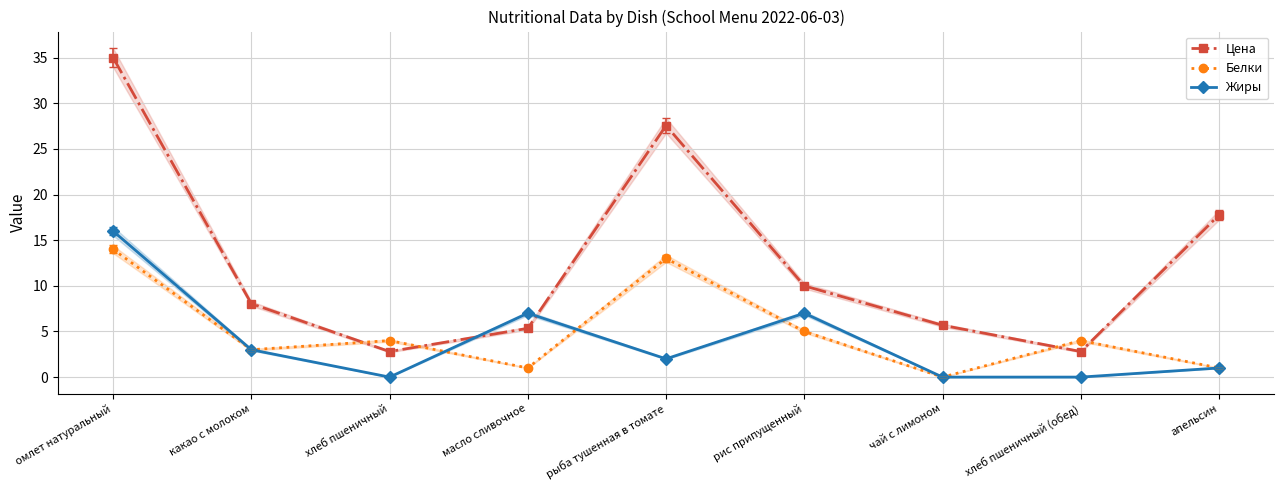

Which series changed the most between рыба тушенная в томате and апельсин?

Белки